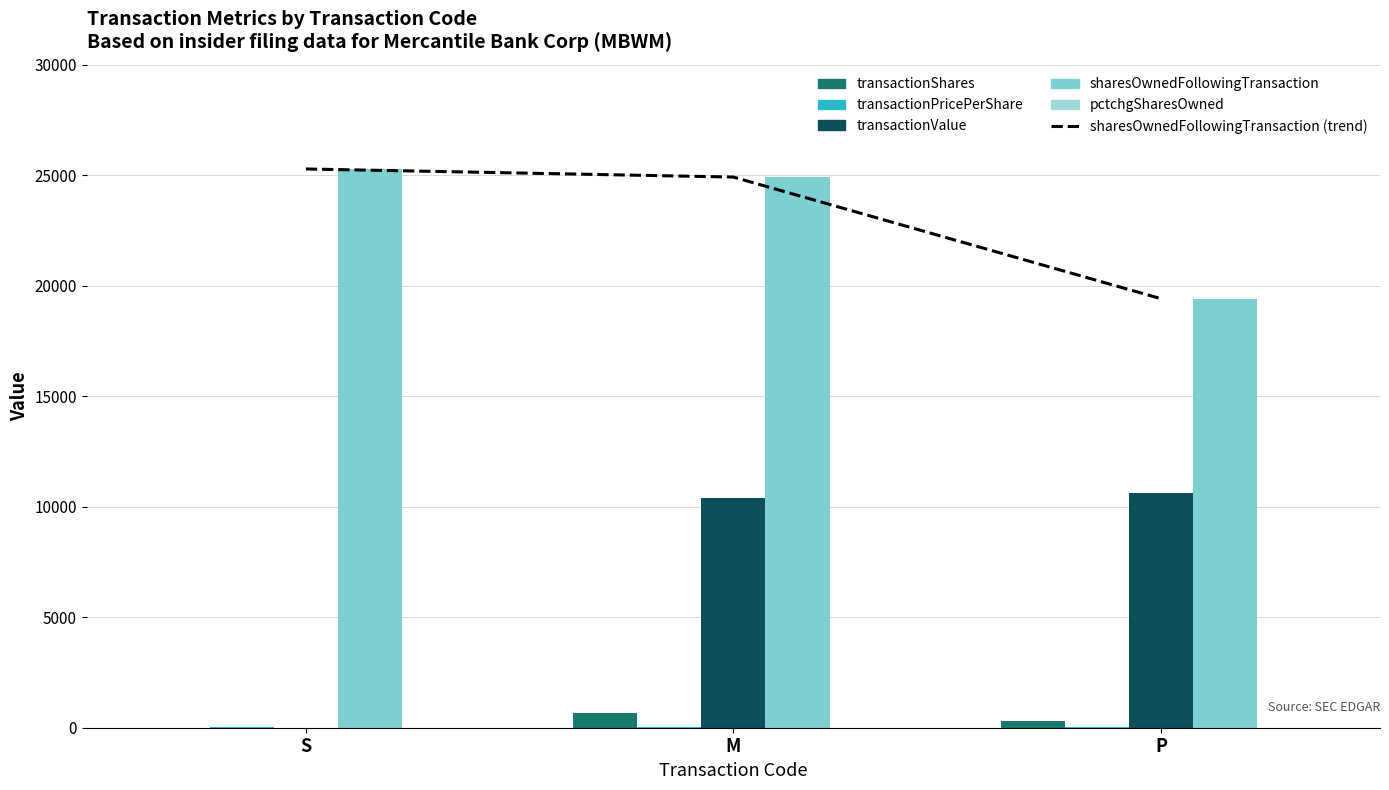

How many categories are shown in the chart?

3